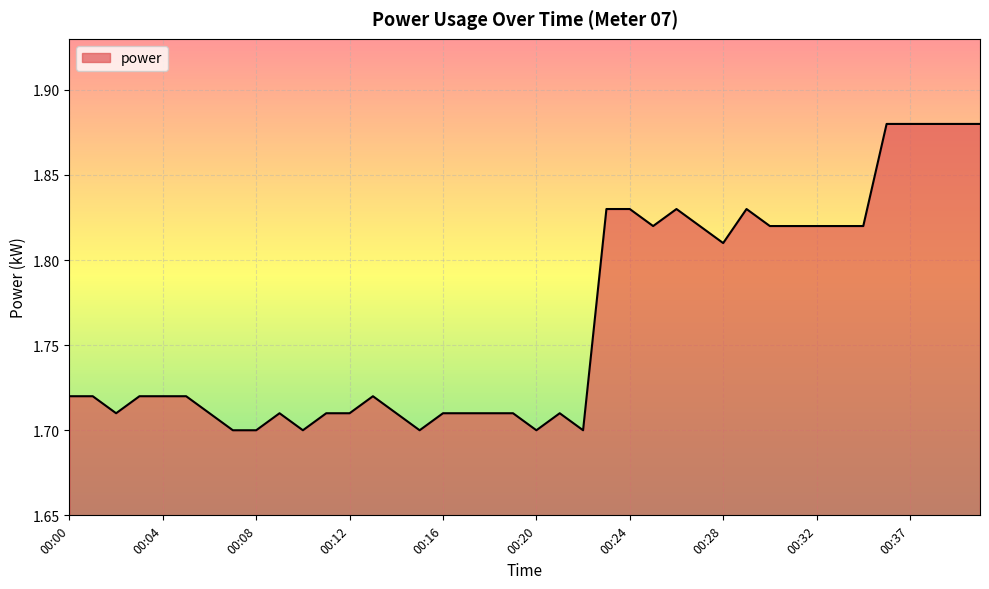

Reading right to left, what are all the values shown in this chart?

1.9	1.9	1.9	1.9	1.9	1.8	1.8	1.8	1.8	1.8	1.8	1.8	1.8	1.8	1.8	1.8	1.8	1.7	1.7	1.7	1.7	1.7	1.7	1.7	1.7	1.7	1.7	1.7	1.7	1.7	1.7	1.7	1.7	1.7	1.7	1.7	1.7	1.7	1.7	1.7